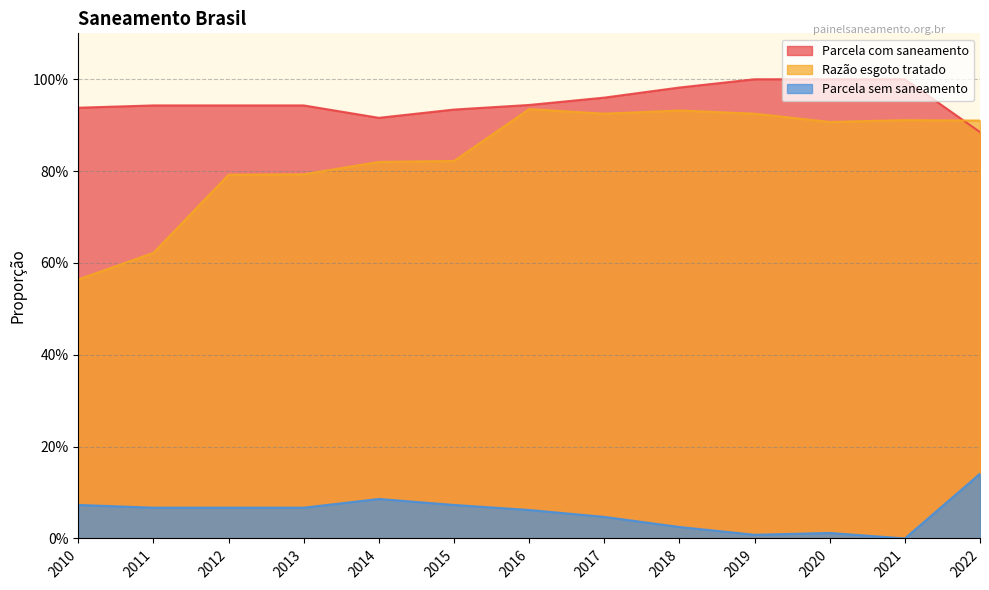

True or false: Parcela sem saneamento has more than 1 points higher than both neighbors.

True